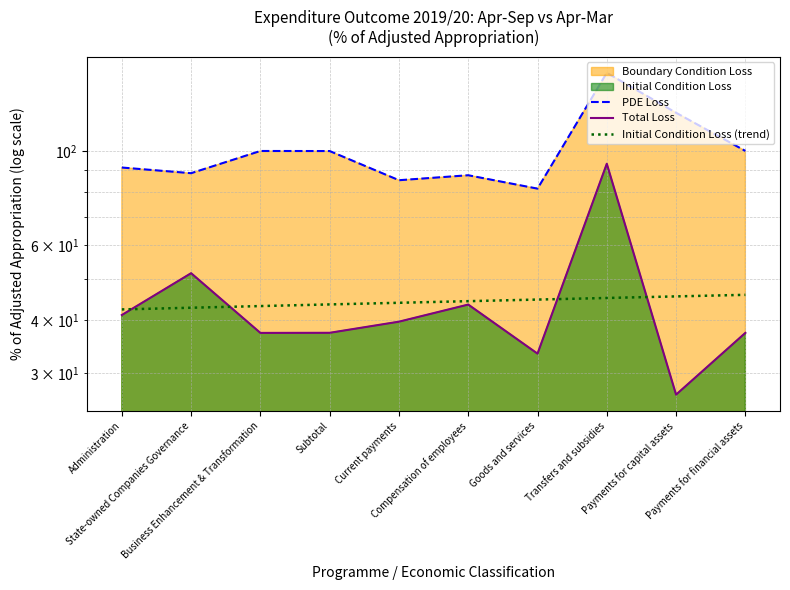

The PDE Loss series shows 169.7 at Payments for capital assets. True or false?

False